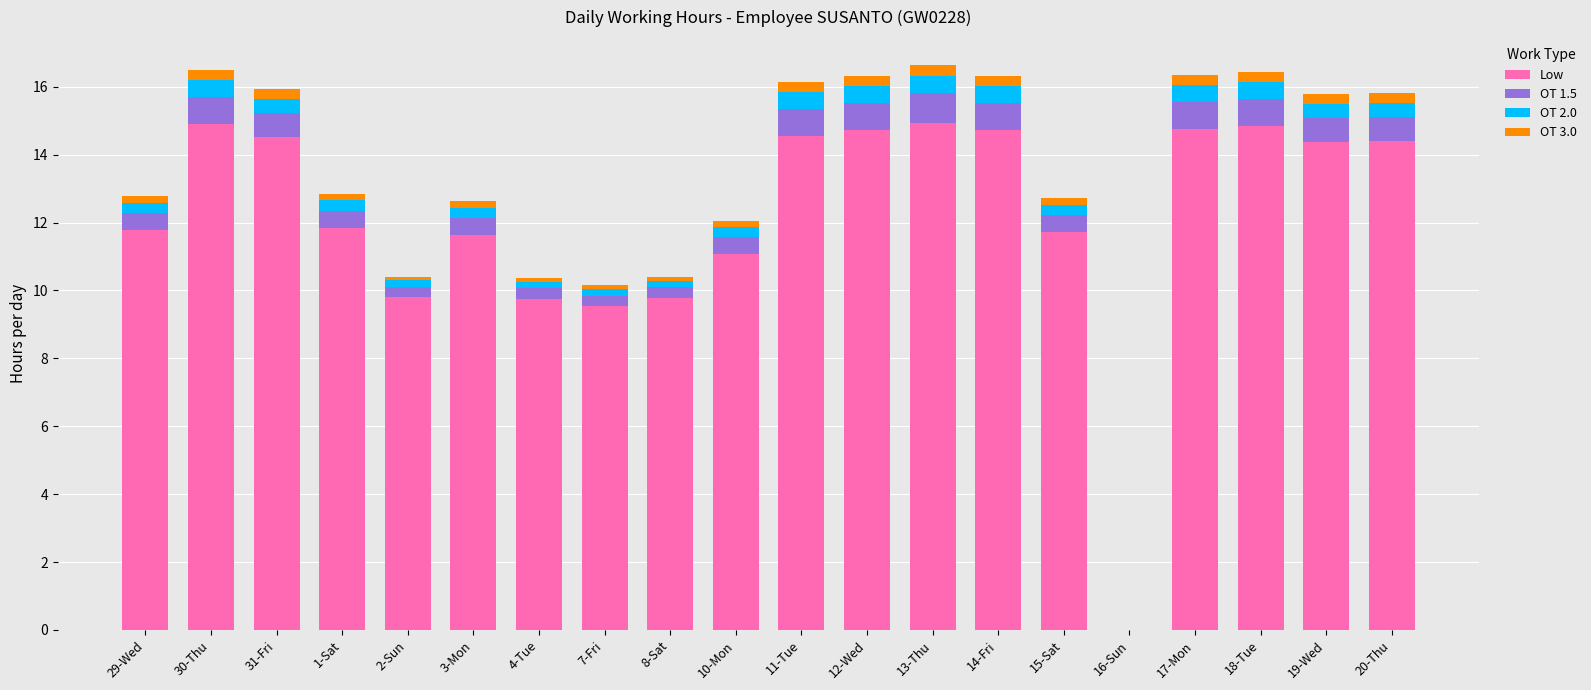

True or false: Low has a value of 22.4 at 11-Tue.

False